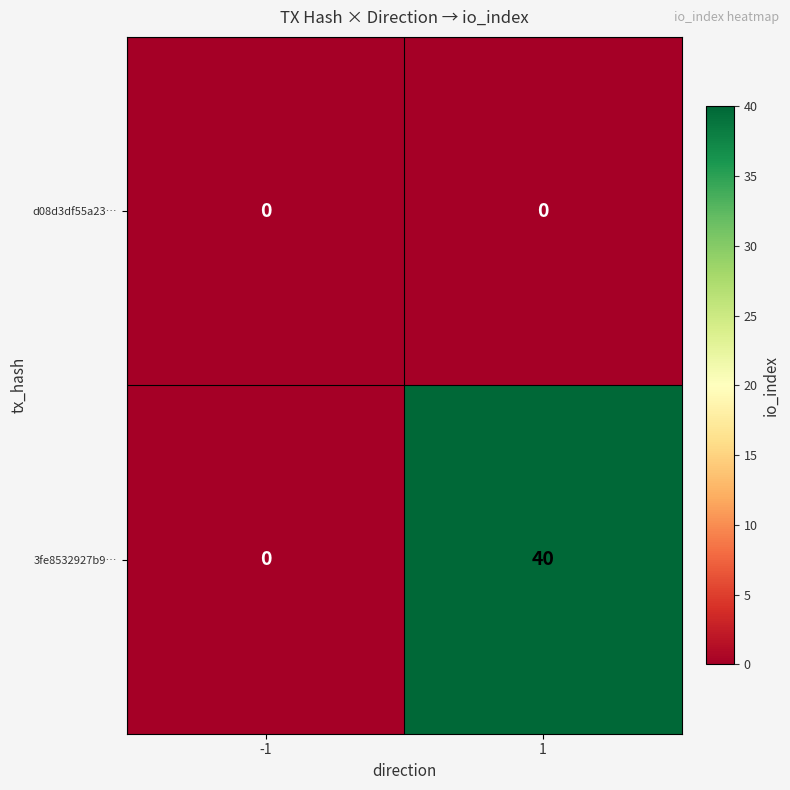

What is the maximum value for 3fe8532927b9…?

40